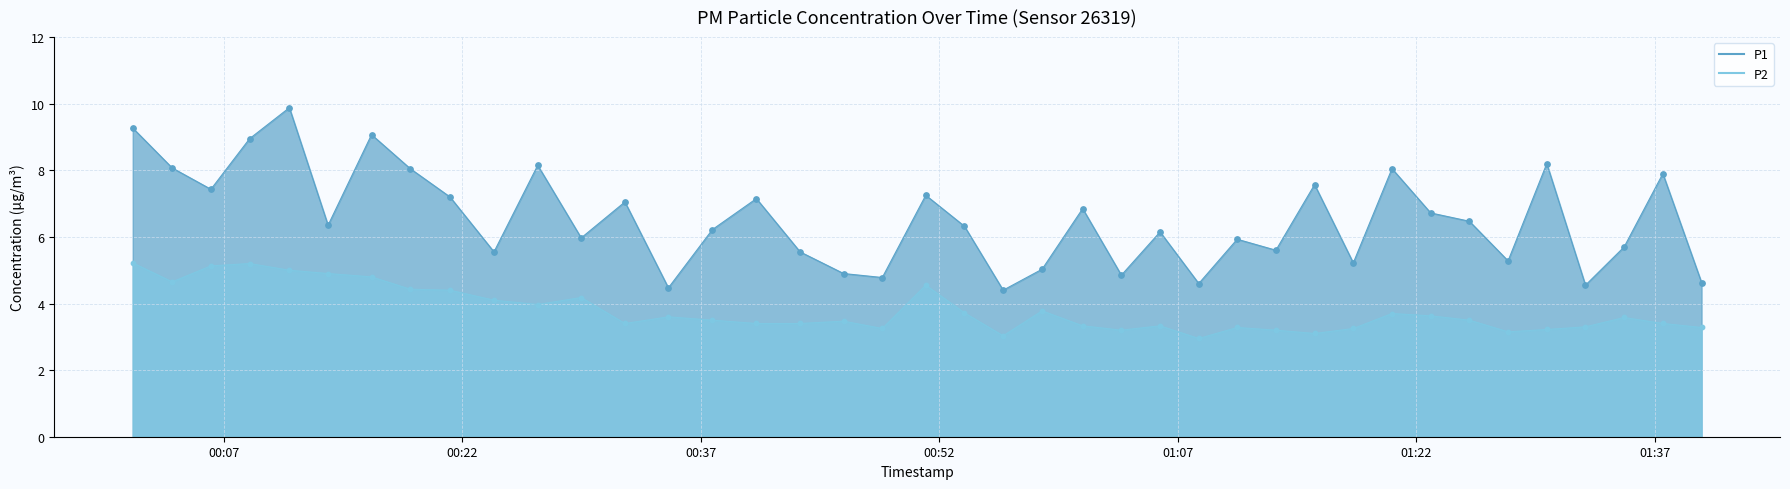

At how many categories does at least one series exceed 3?

40